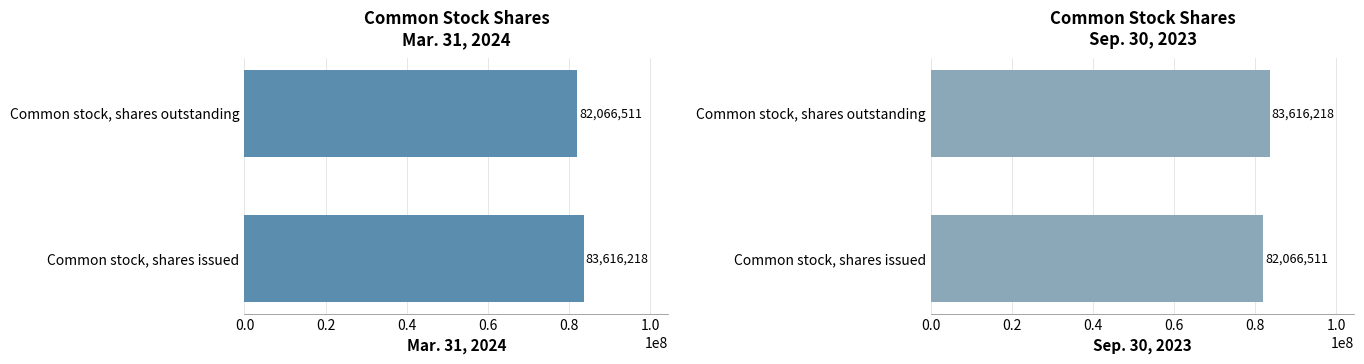

How many bars are there in each group?

2